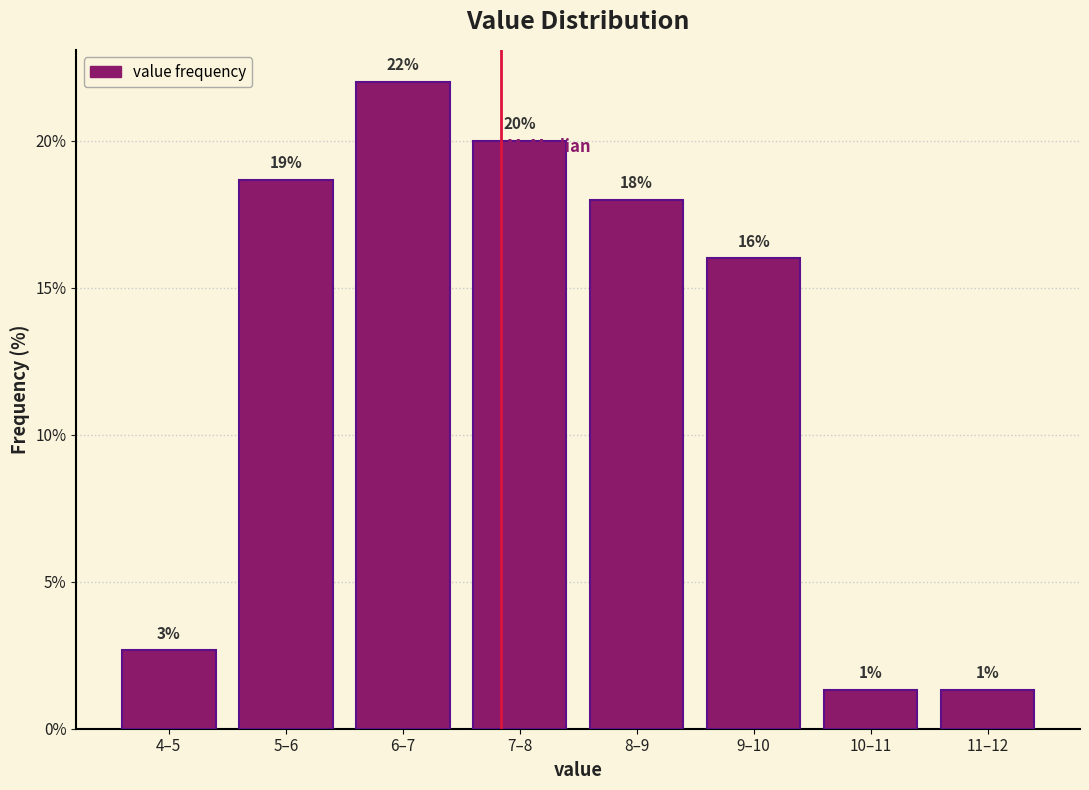

What is the label of the 6th bar from the right?

6–7